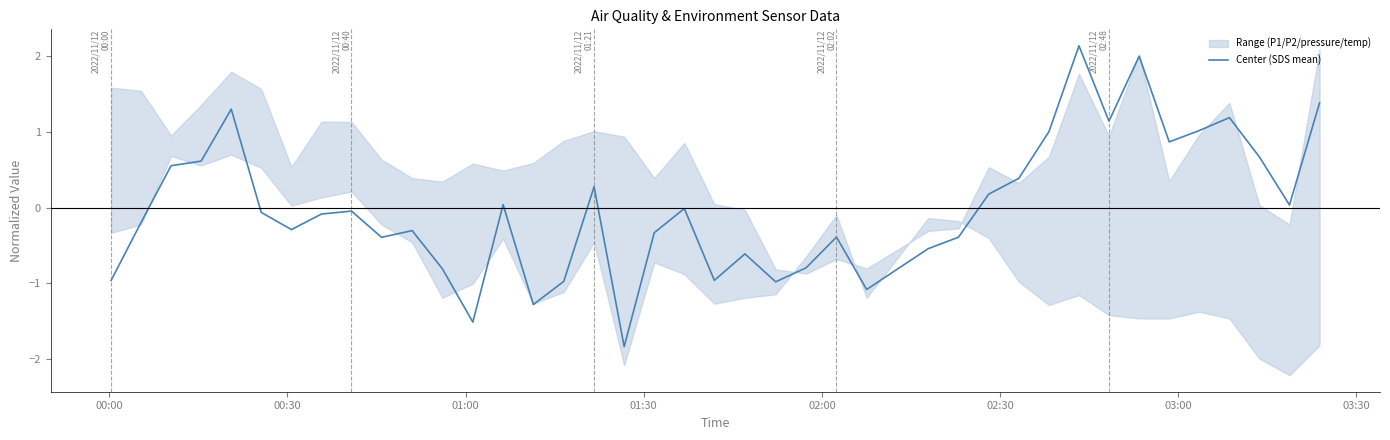

What is the value of the 8th point from the left?

-0.1